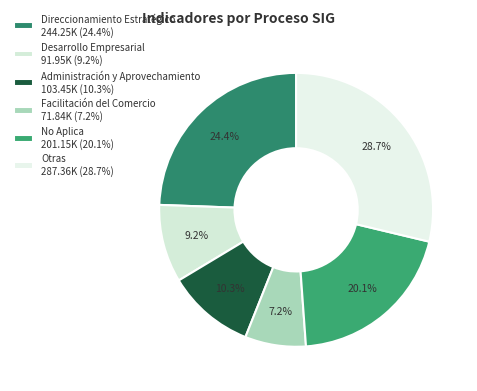

How many slices are in this pie chart?

6